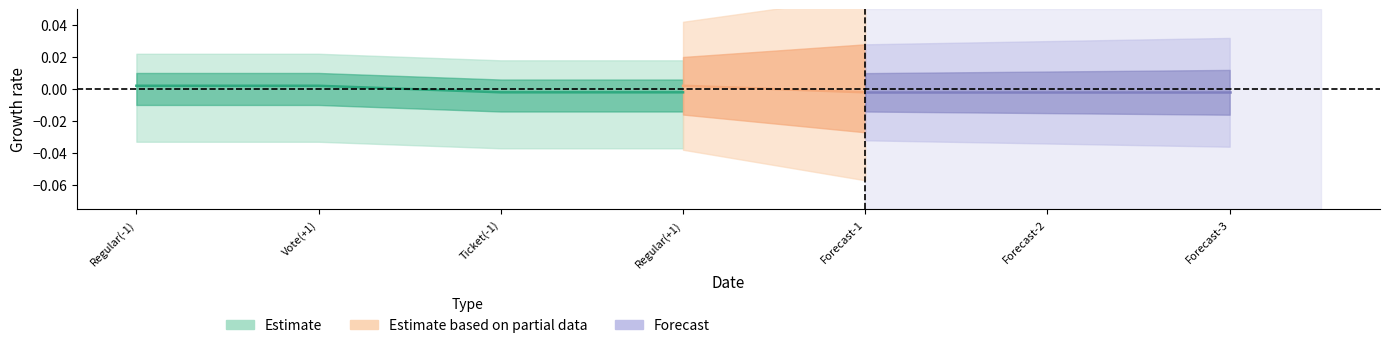

Rank the categories by value from lowest to highest.

Ticket(-1), Regular(+1), Regular(-1), Vote(+1)